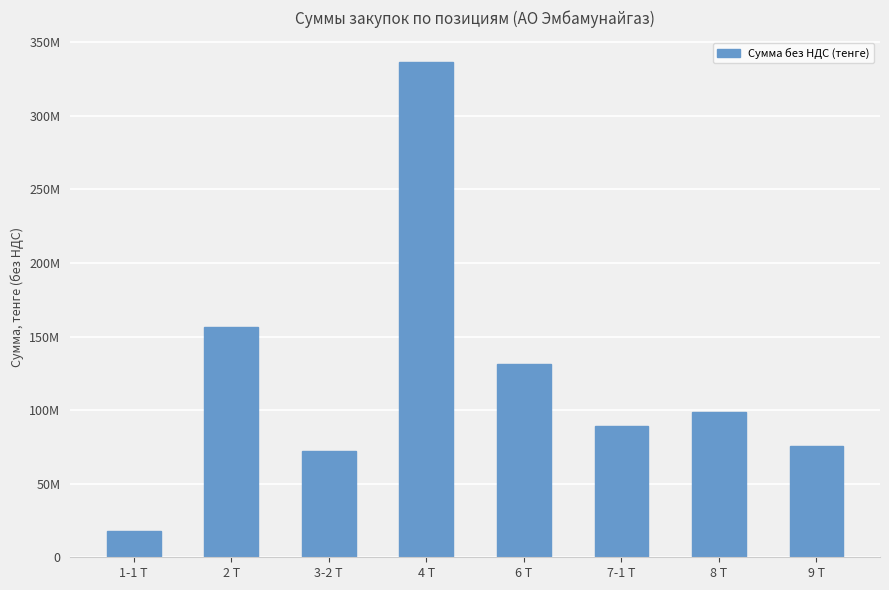

The chart shows a value of 75842800.0 at 9 Т. True or false?

True